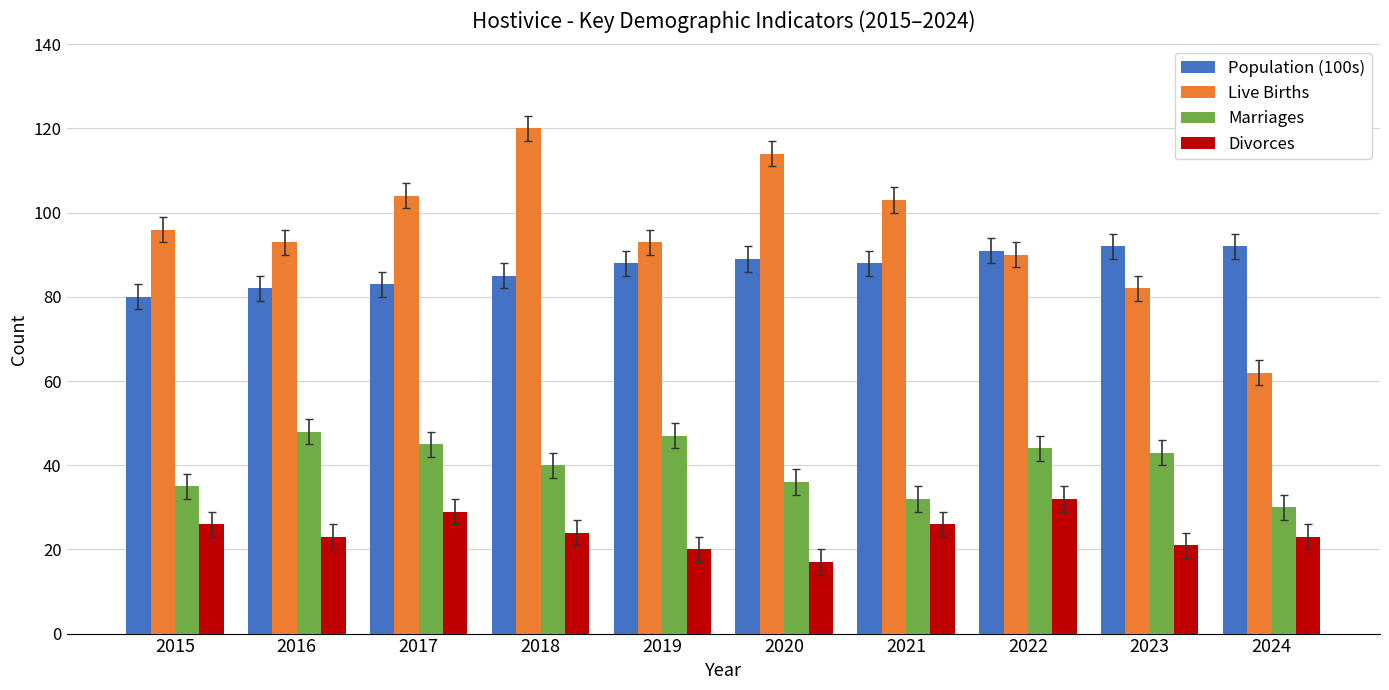

What is the value of the Divorces bar at the 7th from the left?

26